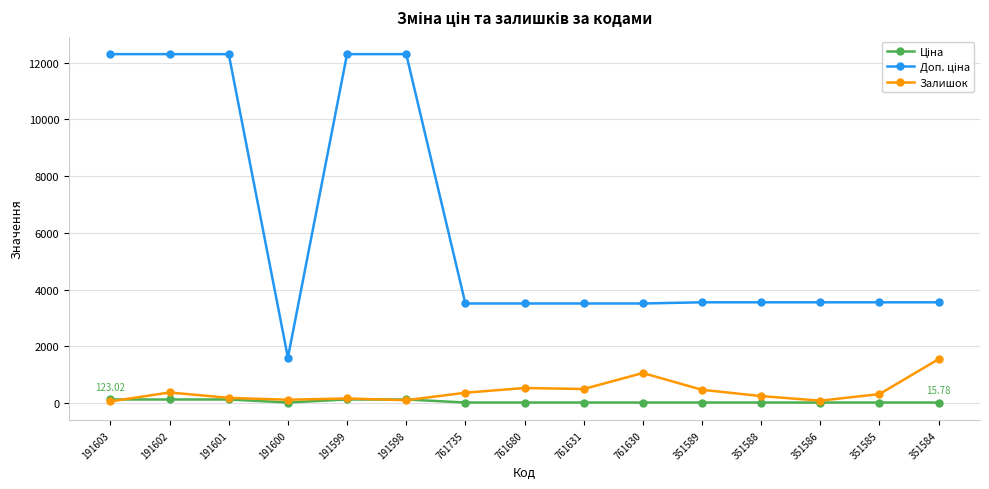

Between 351589 and 351588, which series saw the biggest shift?

Залишок